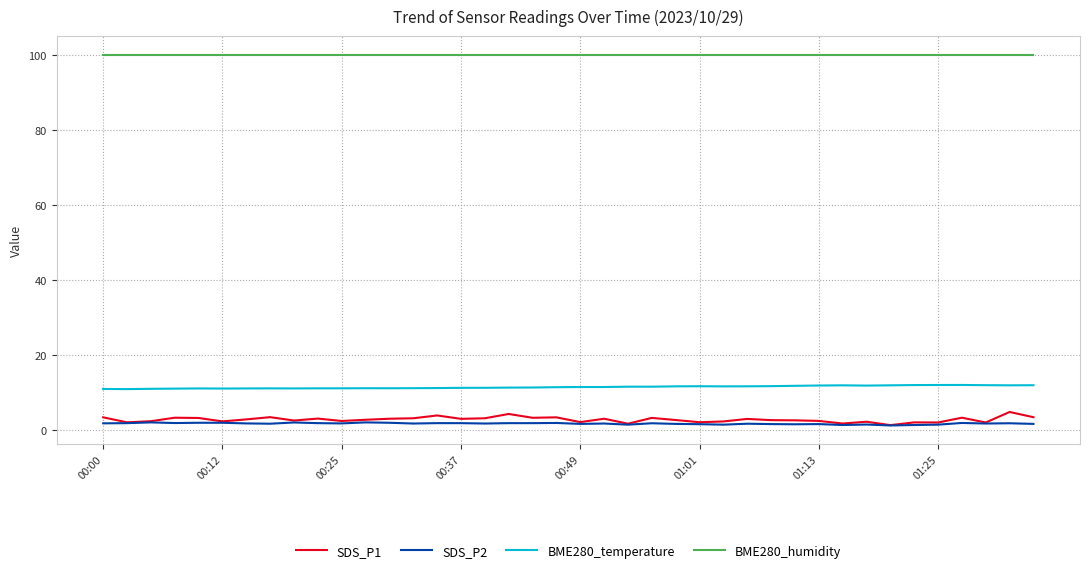

How many categories are shown in the chart?

40